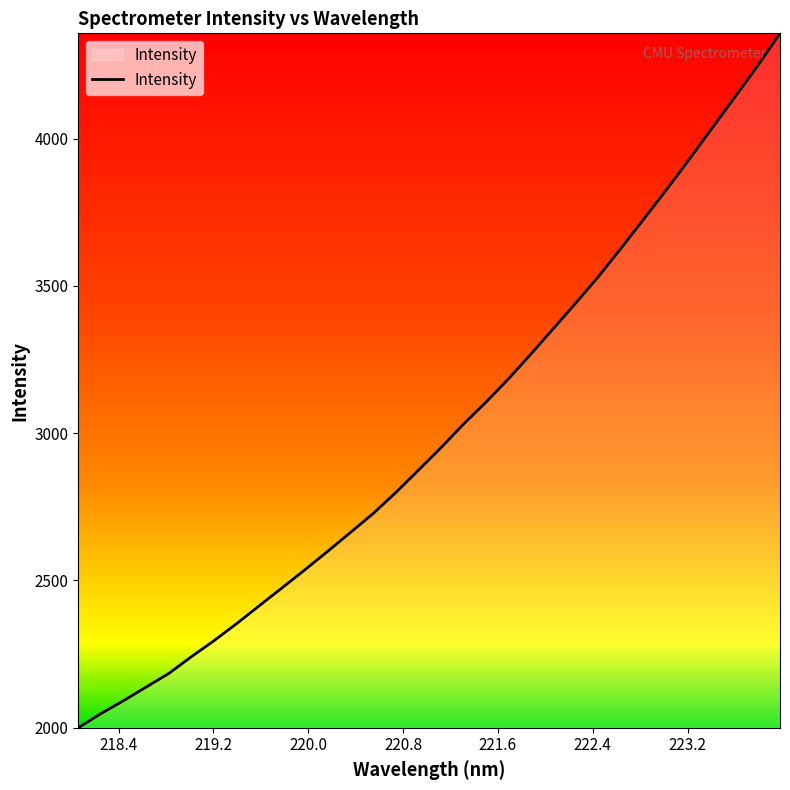

What is the difference between the maximum and minimum values?

2358.1